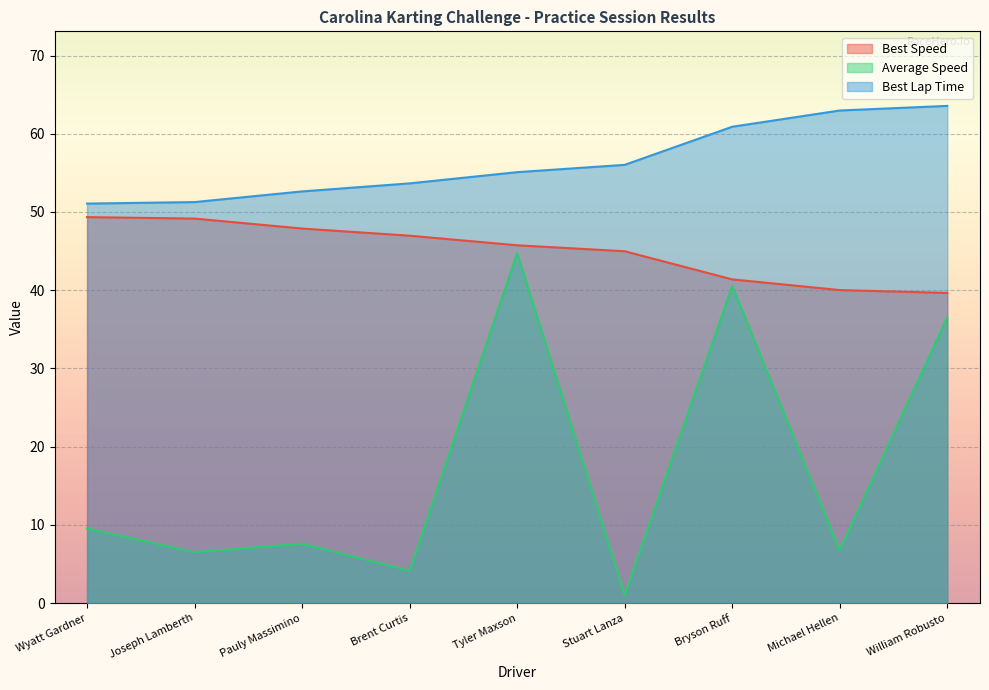

True or false: Best Lap Time and Average Speed cross at least once.

False